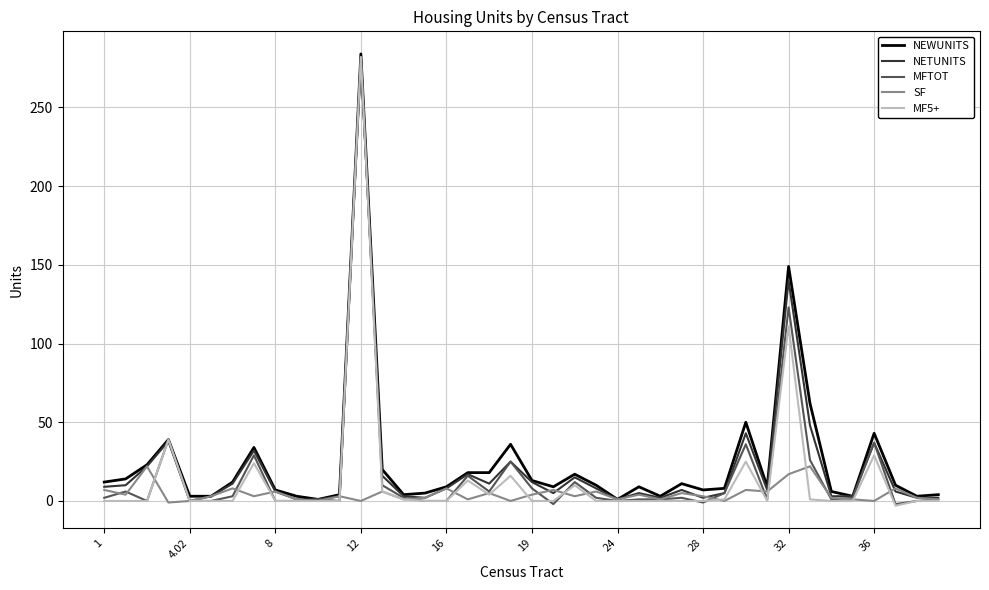

What is the difference between the maximum and minimum values in the NEWUNITS series?

283